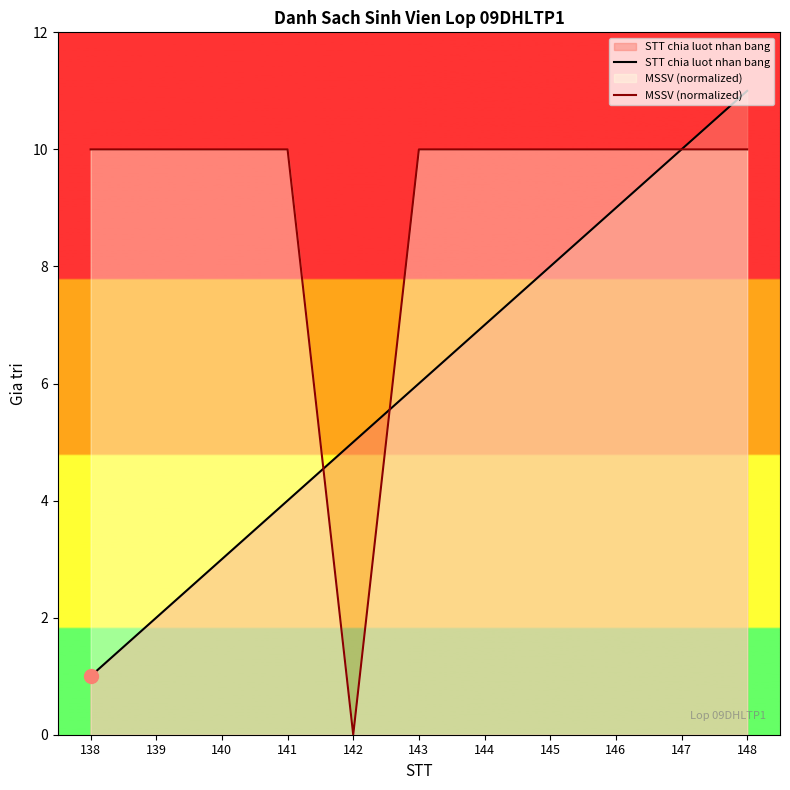

What is the average value of the STT chia luot nhan bang series?

6.0